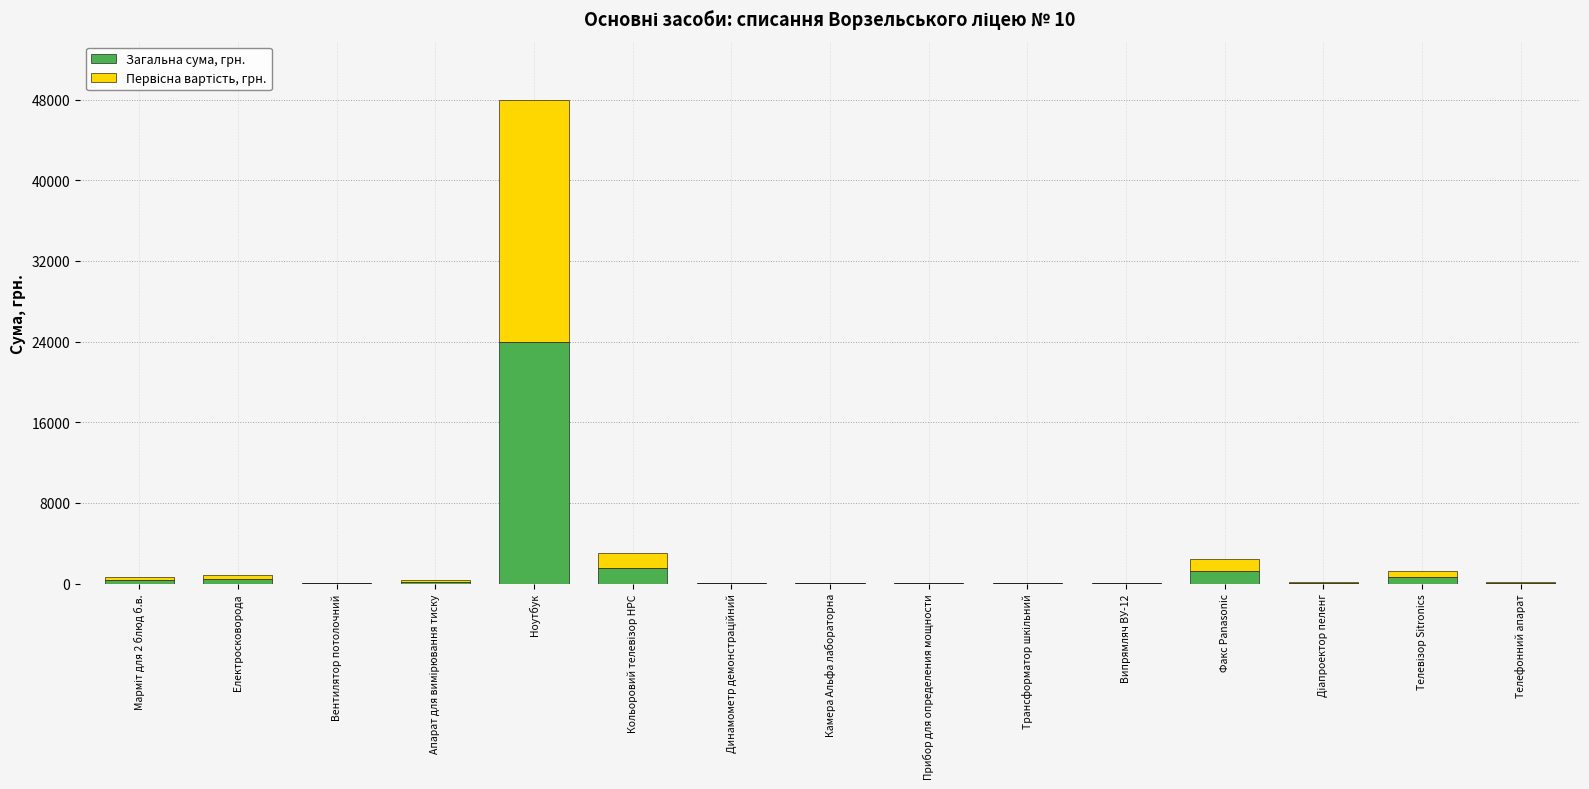

What is the highest value of the Загальна сума, грн. series?

24000